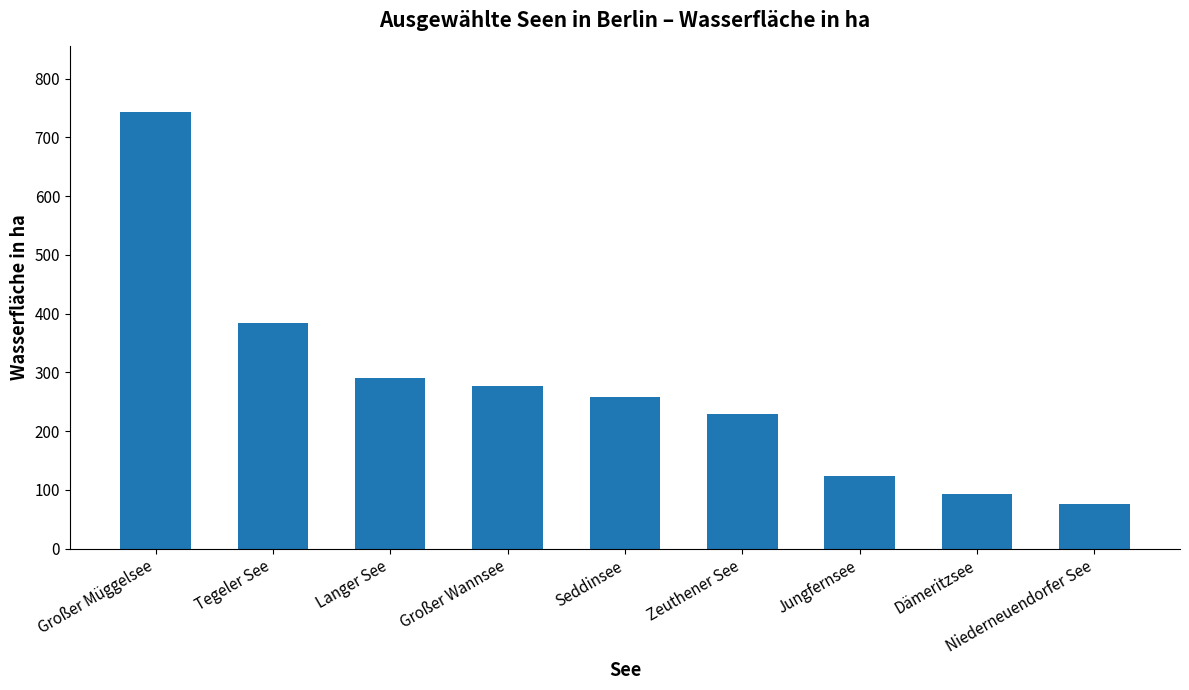

How many series are shown in this chart?

1